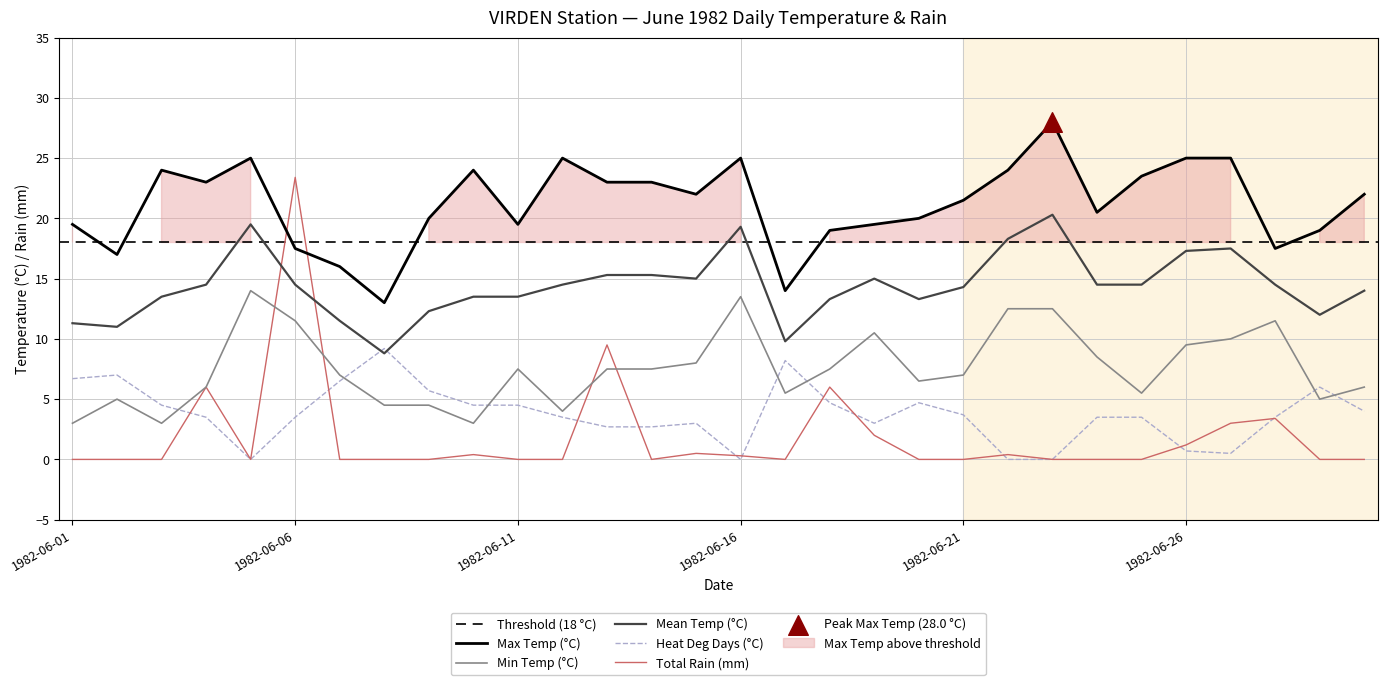

Is the value of Max Temp (°C) at 1982-06-17 greater than the value of Mean Temp (°C) at 1982-06-21?

No